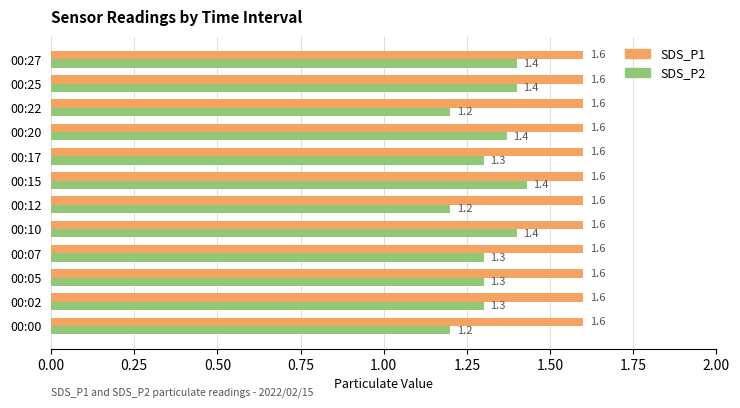

What is the total value across all series at 00:05?

2.9